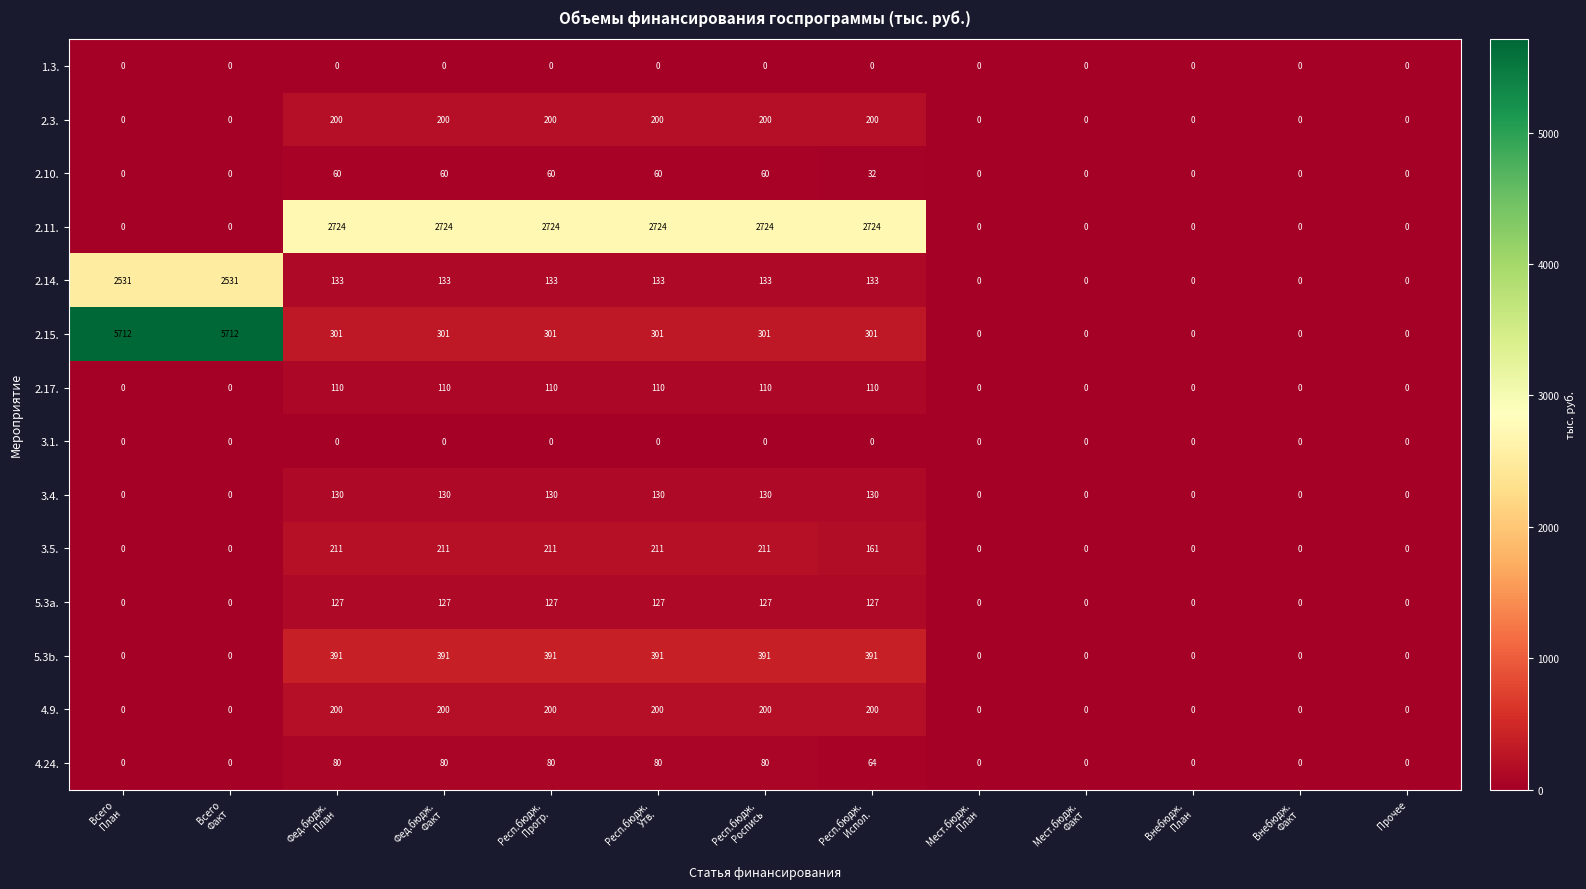

Which series has the largest total across all categories?

2.11.